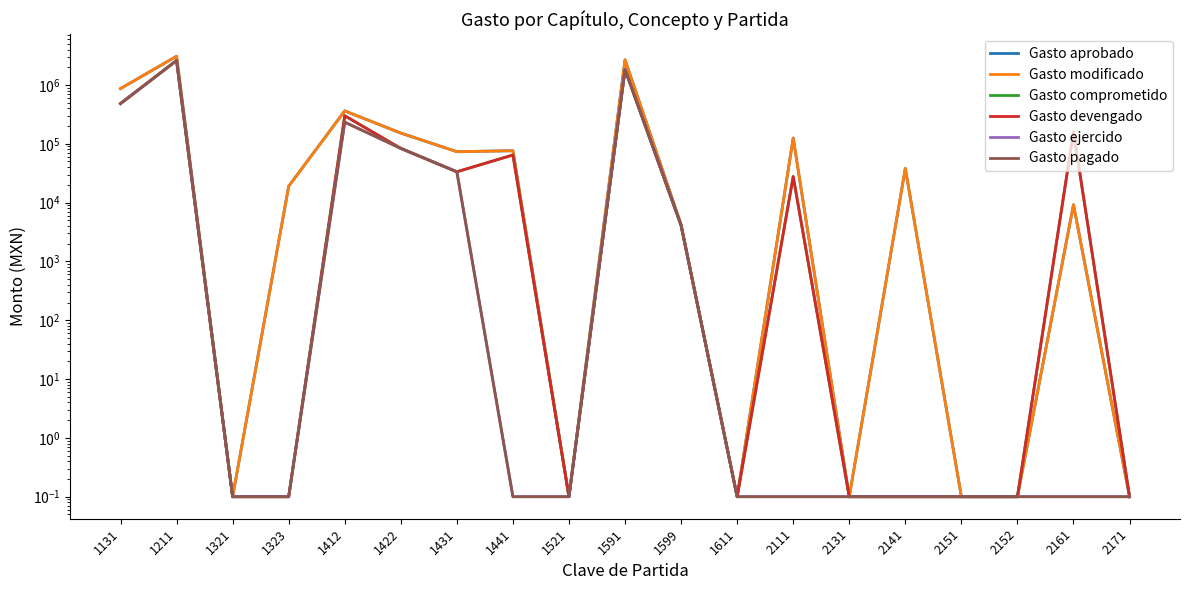

Rank the series at 1323 from lowest to highest value.

Gasto comprometido, Gasto devengado, Gasto ejercido, Gasto pagado, Gasto aprobado, Gasto modificado